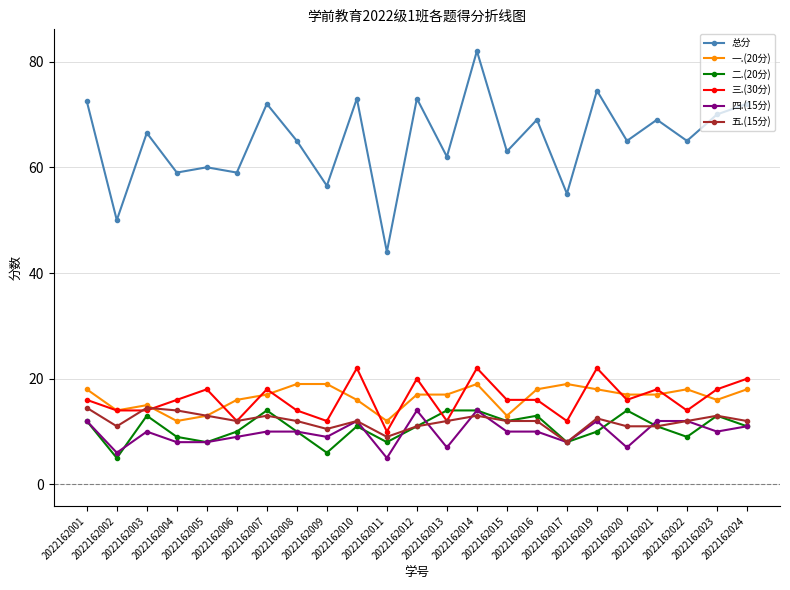

What is the value of the 二.(20分) point at the 10th from the left?

11.0